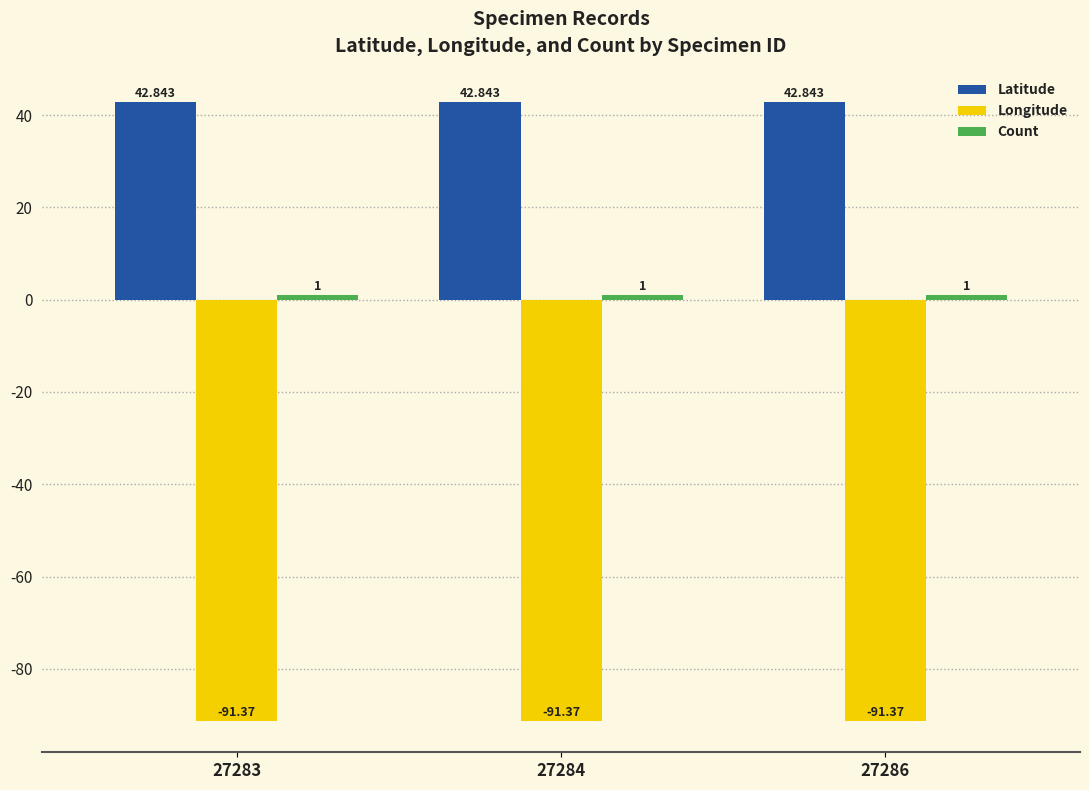

Which series has the largest total across all categories?

Latitude